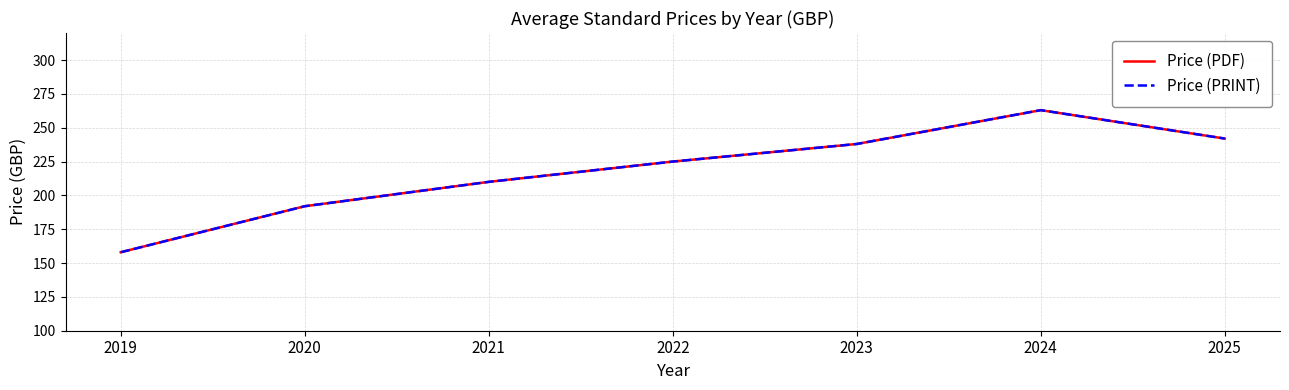

Does the chart display data point markers on the line(s)?

No